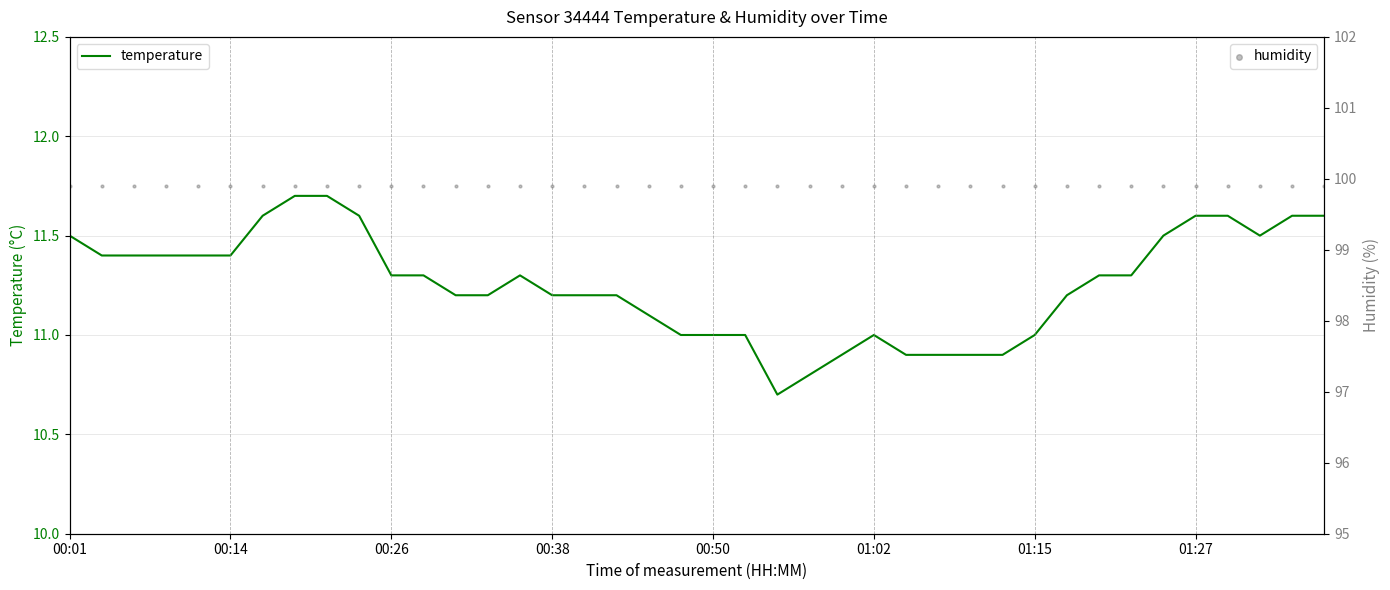

Is the value of humidity at 01:15 greater than the value of temperature at 01:27?

Yes